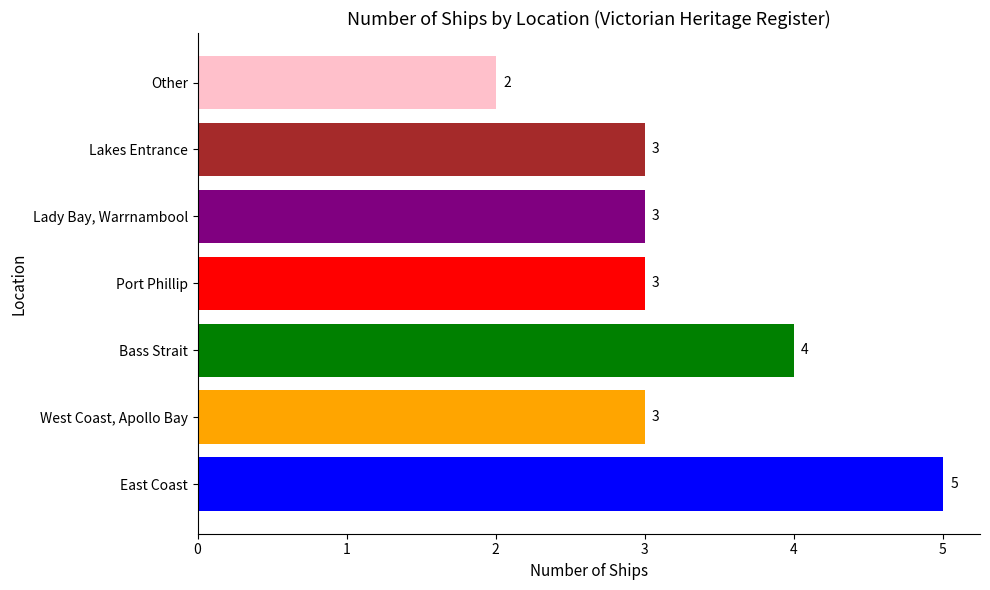

Does the chart contain stacked bars?

No